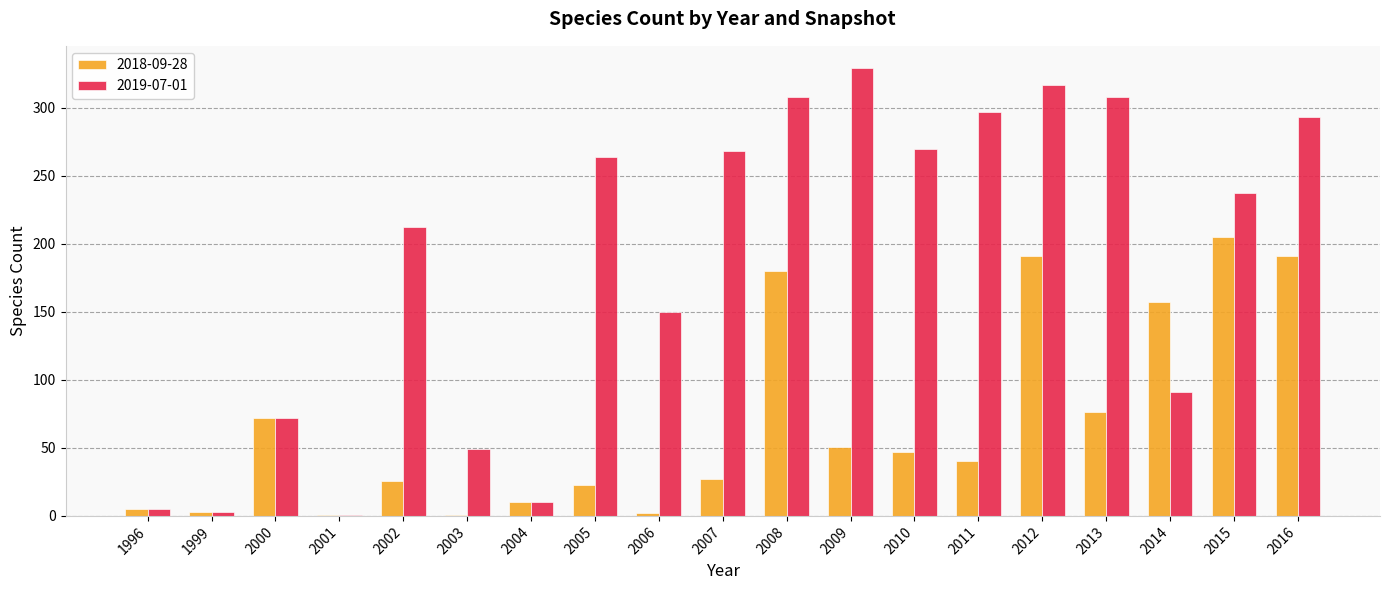

At which category is the sum across all series the highest?

2012